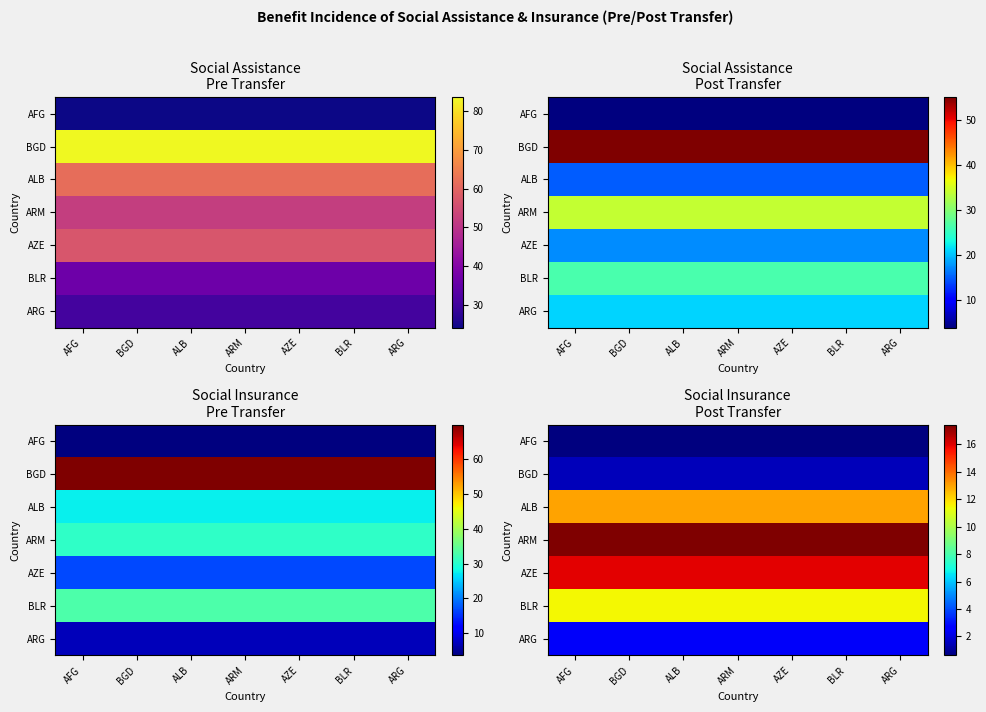

True or false: ARM has a value of 10.6 at BLR.

False